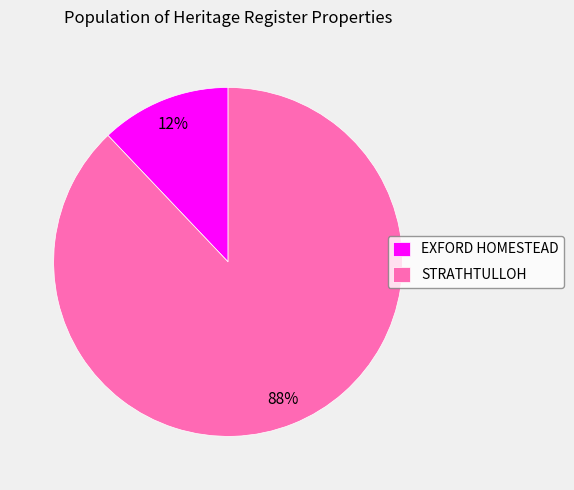

How many segments does this pie chart have?

2